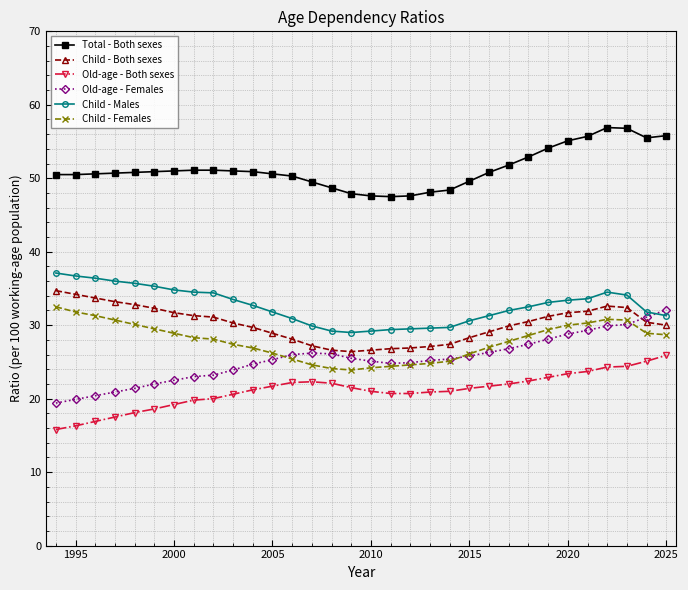

How many lines are shown in the chart?

6